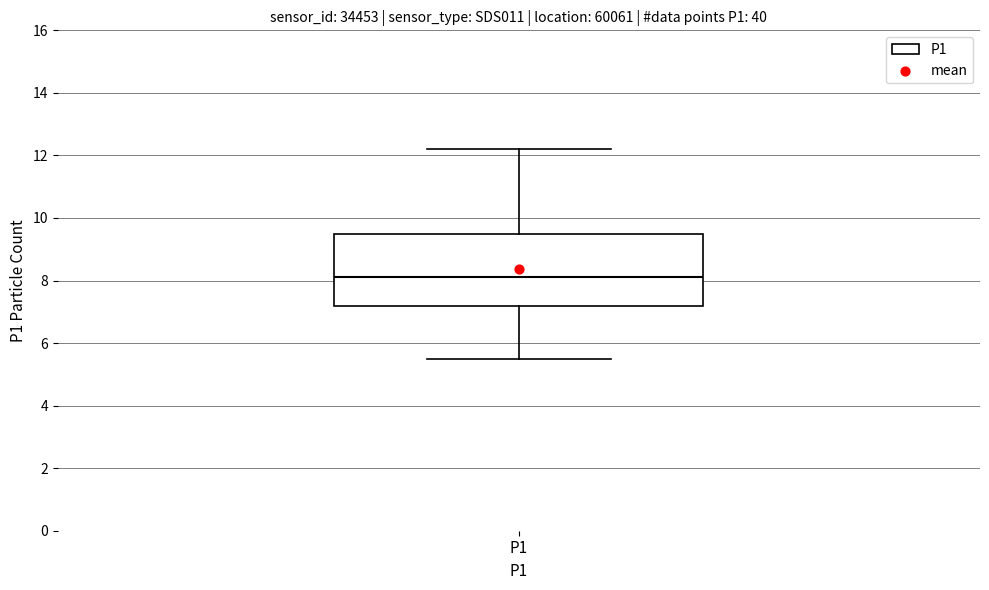

Read this box plot against the y-axis: the position of the median line, the range covered by the box, and the ends of both whiskers. The values are not printed on the chart, so give them approximately, as read against the axis.

median 8.2, box 7.2 to 9.6, whiskers 5.6 to 12.2